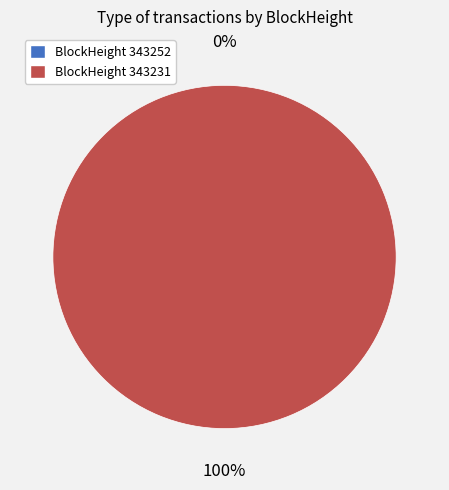

What percentage is the 343231 slice, to the nearest percent?

100%